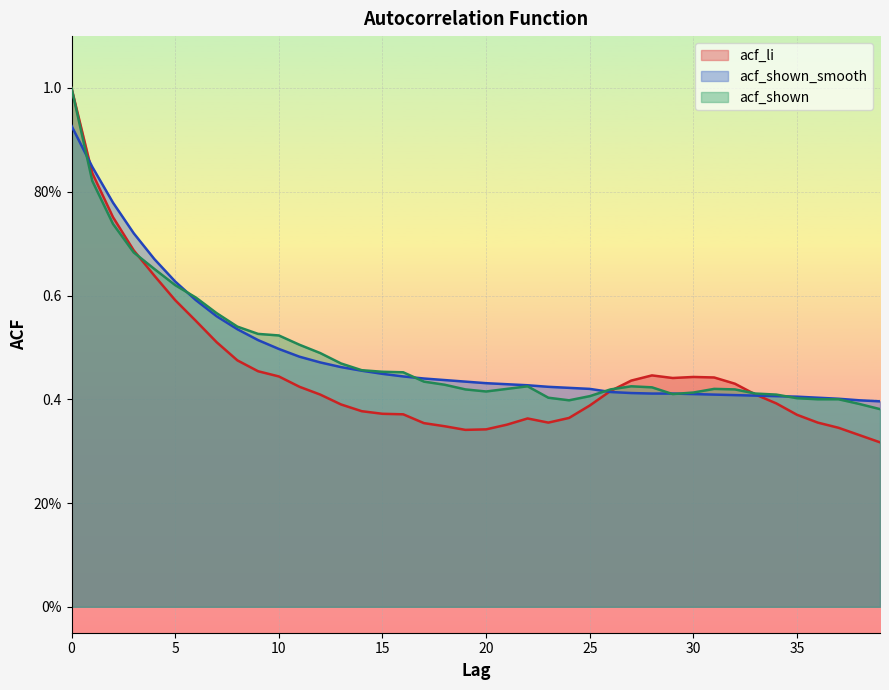

Reading right to left, what are all the values shown in this chart?

acf_li: 39=0.3	38=0.3	37=0.3	36=0.4	35=0.4	34=0.4	33=0.4	32=0.4	31=0.4	30=0.4	29=0.4	28=0.4	27=0.4	26=0.4	25=0.4	24=0.4	23=0.4	22=0.4	21=0.4	20=0.3	19=0.3	18=0.3	17=0.4	16=0.4	15=0.4	14=0.4	13=0.4	12=0.4	11=0.4	10=0.4	9=0.5	8=0.5	7=0.5	6=0.6	5=0.6	4=0.6	3=0.7	2=0.8	1=0.8	0=1.0
acf_shown_smooth: 39=0.4	38=0.4	37=0.4	36=0.4	35=0.4	34=0.4	33=0.4	32=0.4	31=0.4	30=0.4	29=0.4	28=0.4	27=0.4	26=0.4	25=0.4	24=0.4	23=0.4	22=0.4	21=0.4	20=0.4	19=0.4	18=0.4	17=0.4	16=0.4	15=0.4	14=0.5	13=0.5	12=0.5	11=0.5	10=0.5	9=0.5	8=0.5	7=0.6	6=0.6	5=0.6	4=0.7	3=0.7	2=0.8	1=0.8	0=0.9
acf_shown: 39=0.4	38=0.4	37=0.4	36=0.4	35=0.4	34=0.4	33=0.4	32=0.4	31=0.4	30=0.4	29=0.4	28=0.4	27=0.4	26=0.4	25=0.4	24=0.4	23=0.4	22=0.4	21=0.4	20=0.4	19=0.4	18=0.4	17=0.4	16=0.5	15=0.5	14=0.5	13=0.5	12=0.5	11=0.5	10=0.5	9=0.5	8=0.5	7=0.6	6=0.6	5=0.6	4=0.7	3=0.7	2=0.7	1=0.8	0=1.0